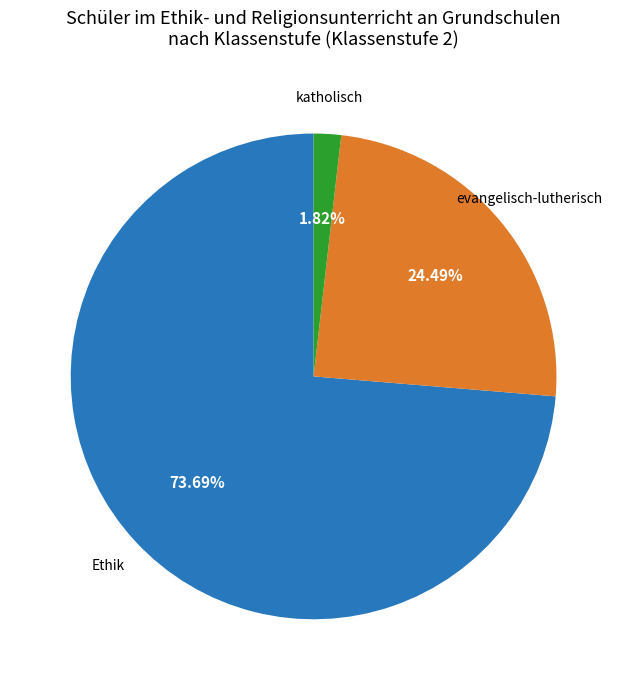

Is there a majority slice in this chart?

Yes